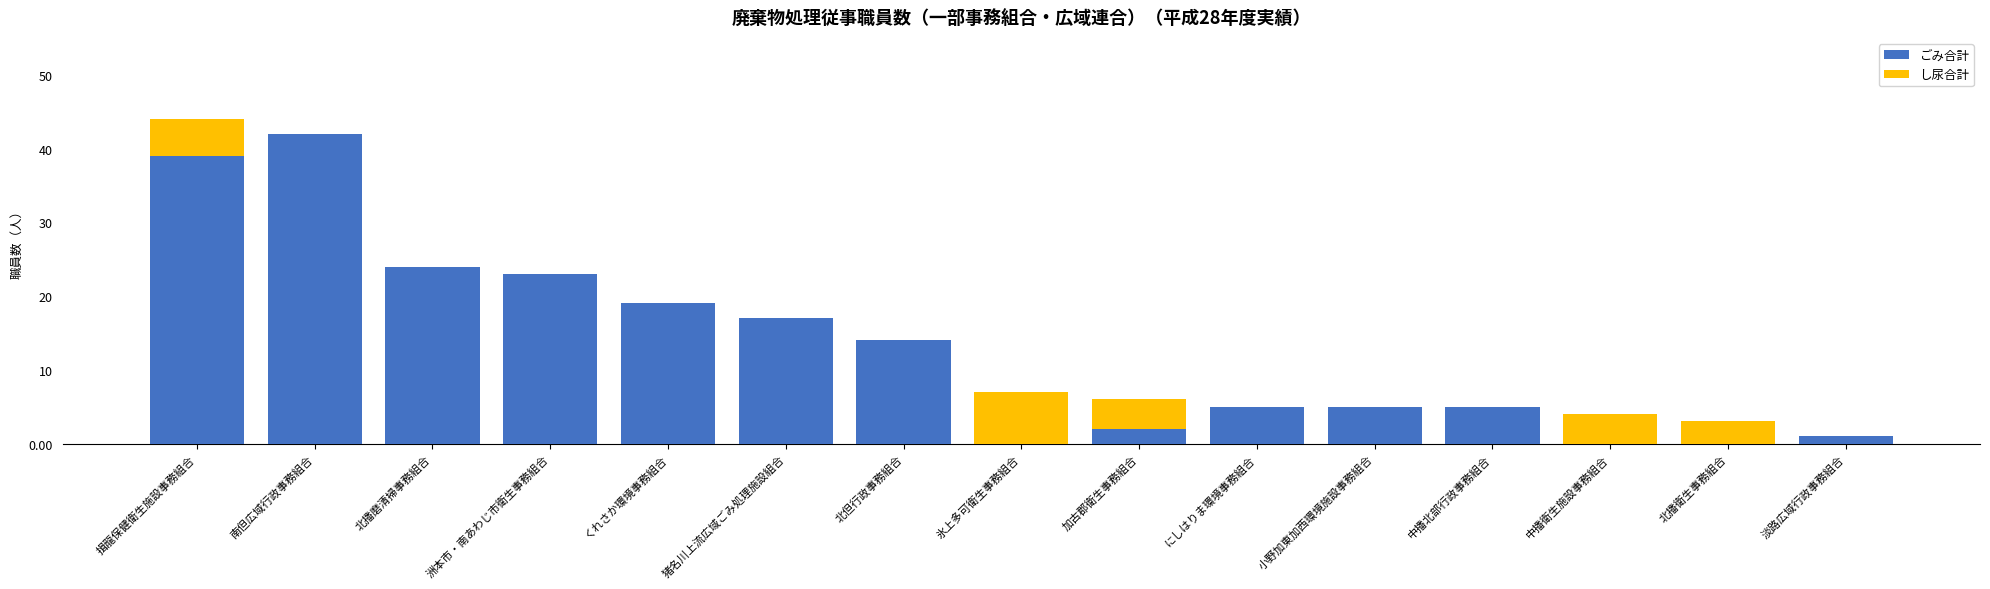

What is the total value across all series at 加古郡衛生事務組合?

6